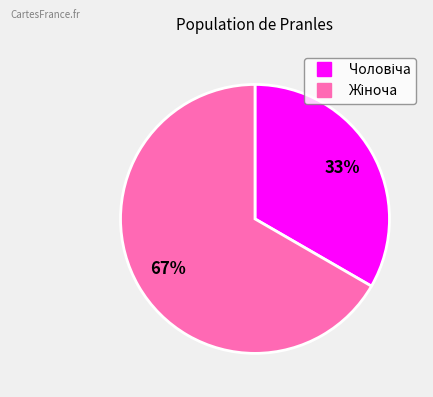

Does any single category account for the majority?

Yes